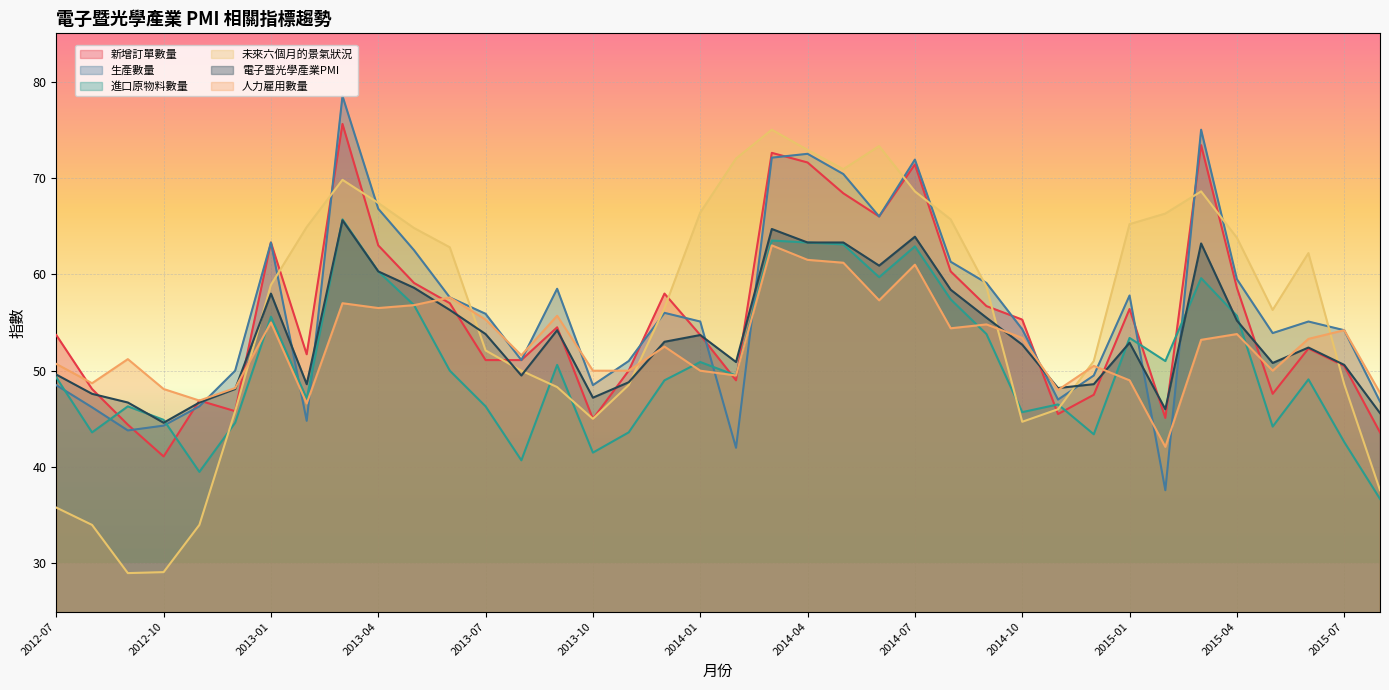

Between 2013-02 and 2013-11, which series saw the biggest shift?

未來六個月的景氣狀況